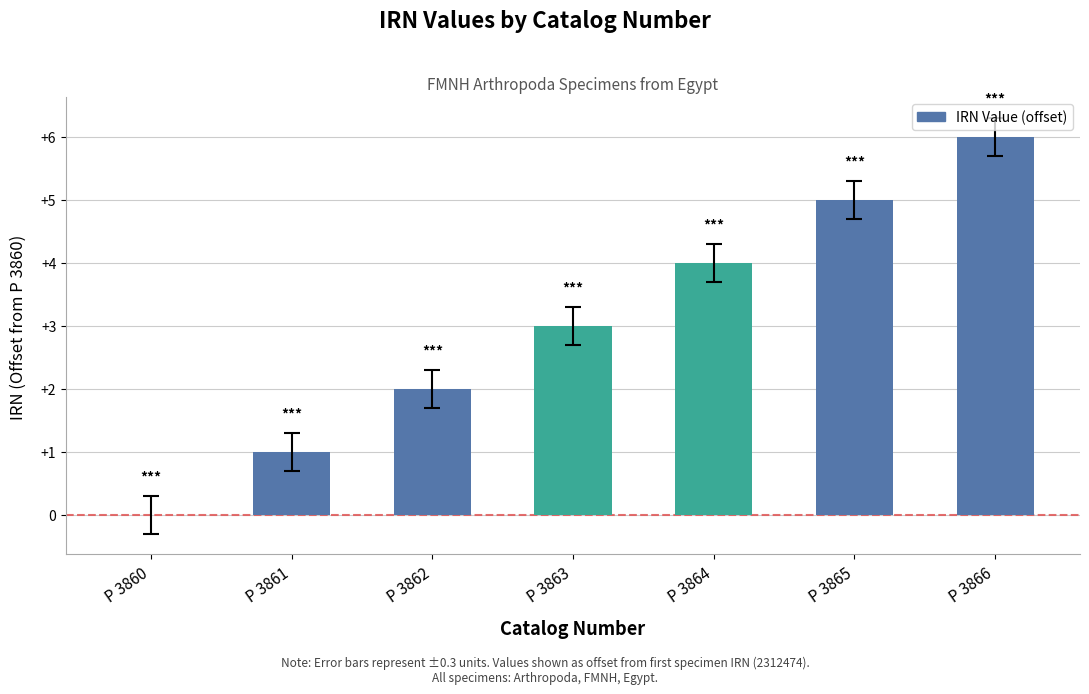

What is the sum of all values?

21